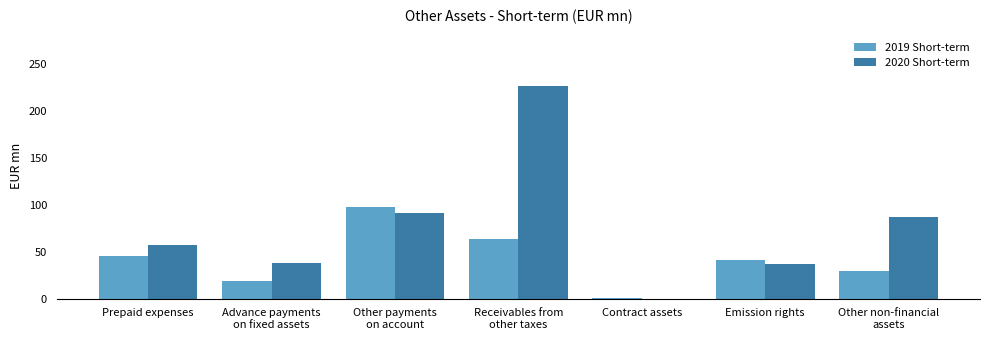

The value of 2020 Short-term at Other non-financial
assets is 134. True or false?

False